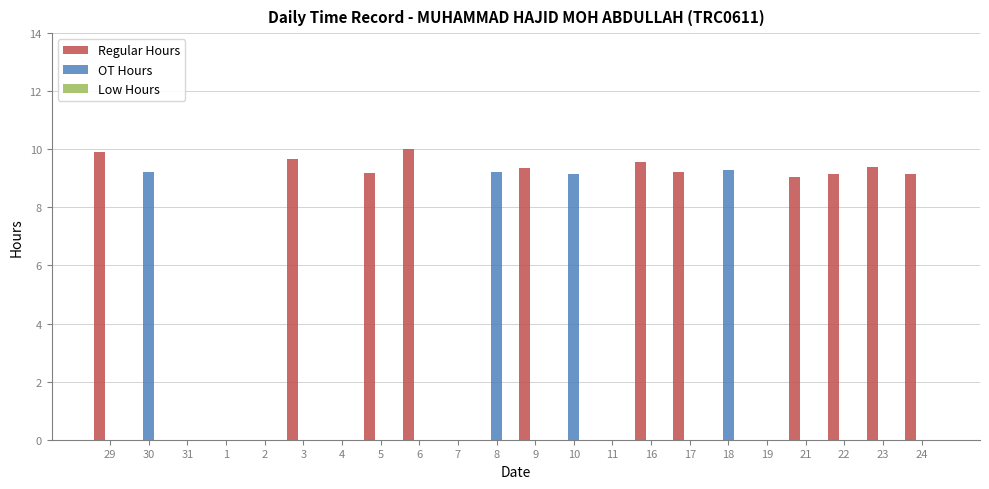

What is the sum of the Regular Hours values at 24 and 22?

18.3